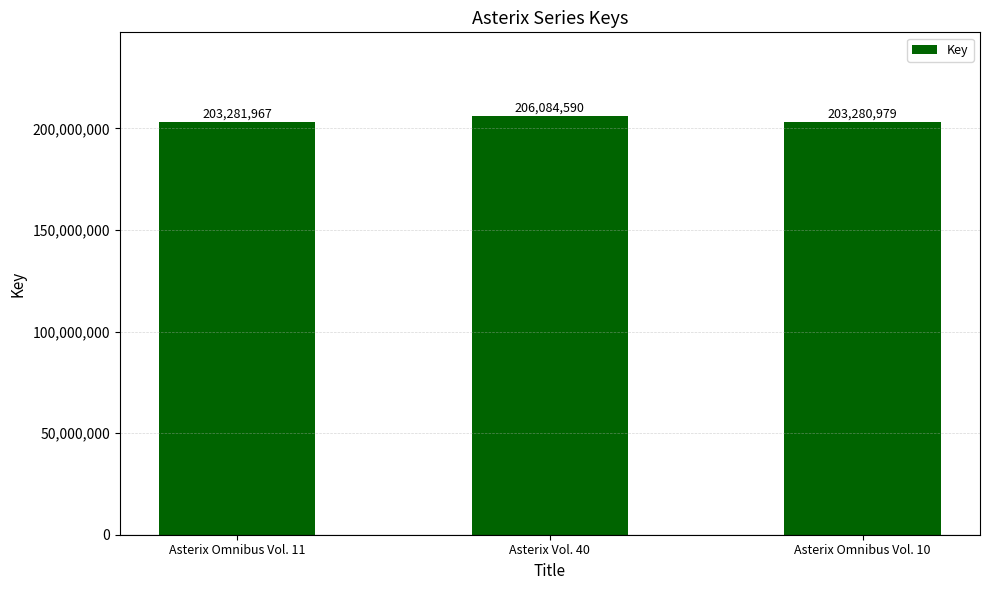

What is the ratio of the value at Asterix Omnibus Vol. 11 to the value at Asterix Vol. 40?

1.0